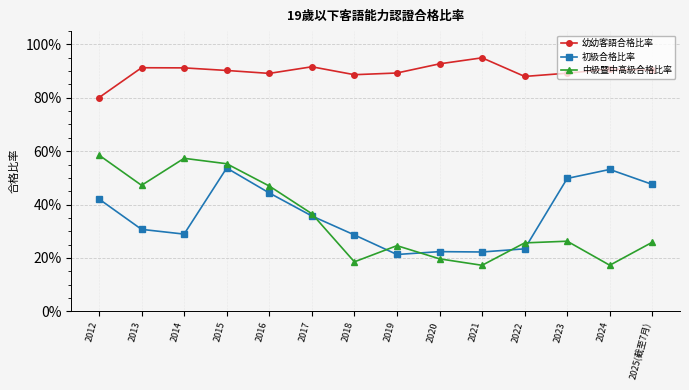

What are all the series names shown in the legend?

幼幼客語合格比率, 初級合格比率, 中級暨中高級合格比率